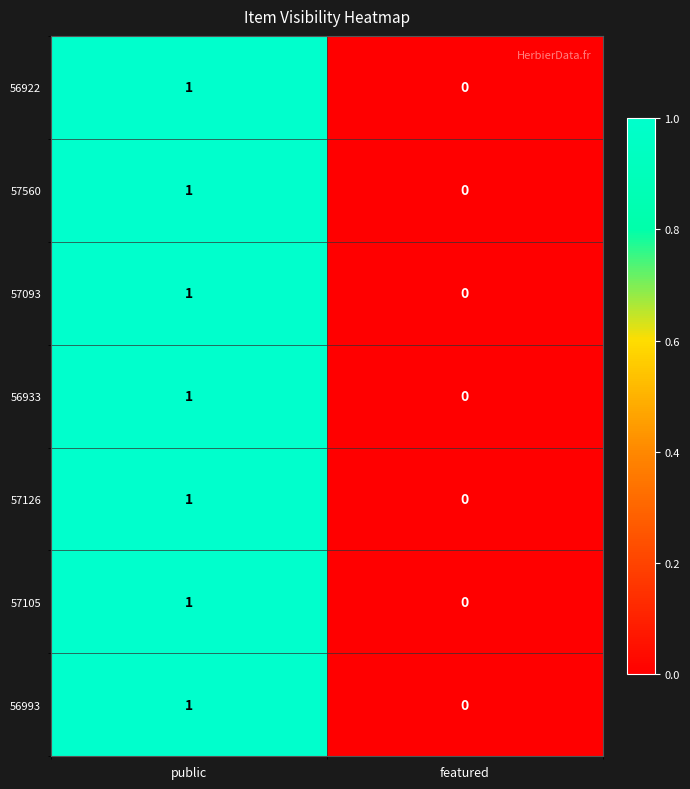

Rank the categories by 56993 value from lowest to highest.

featured, public